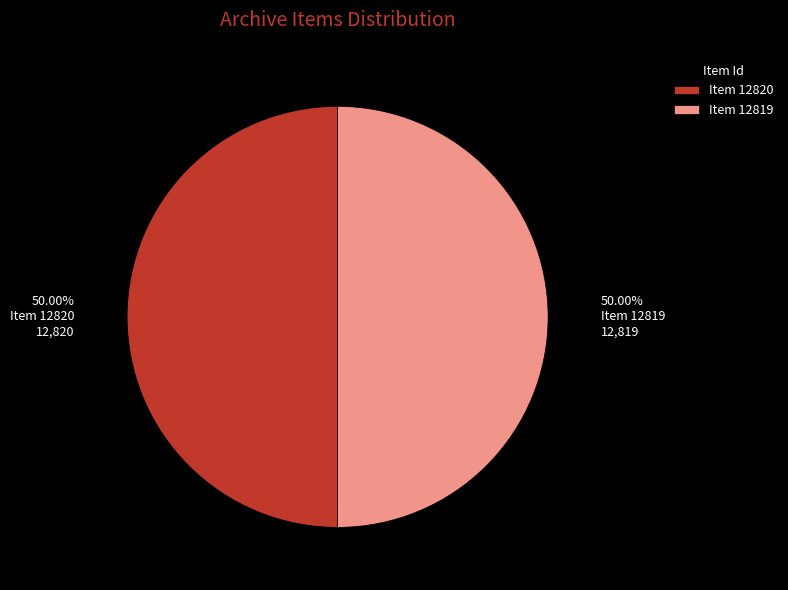

Approximately how many times larger is the value at Item 12819 compared to Item 12820?

1.0